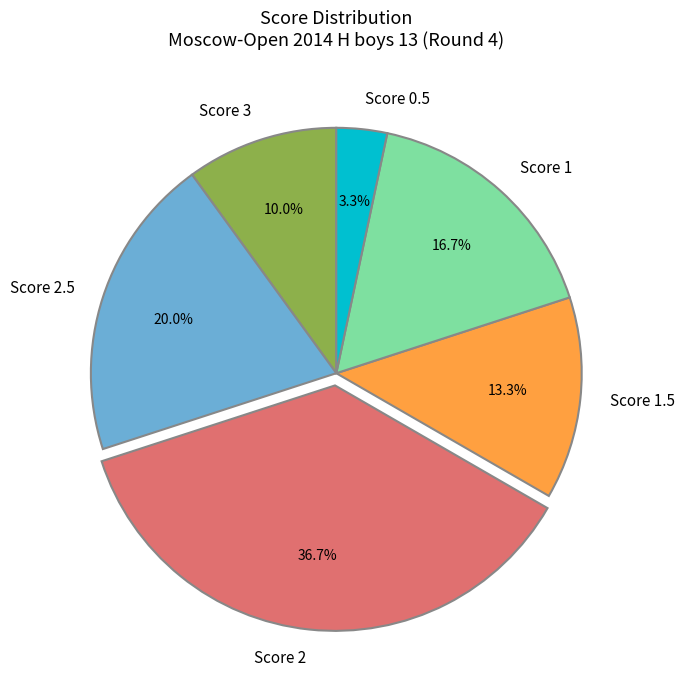

Is the sum of Score 1 and Score 1.5 greater than half?

No